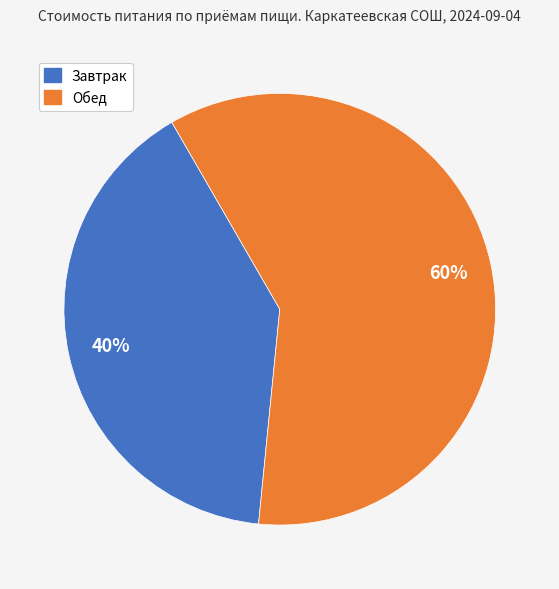

To the nearest percent, what is the average slice percentage?

50%